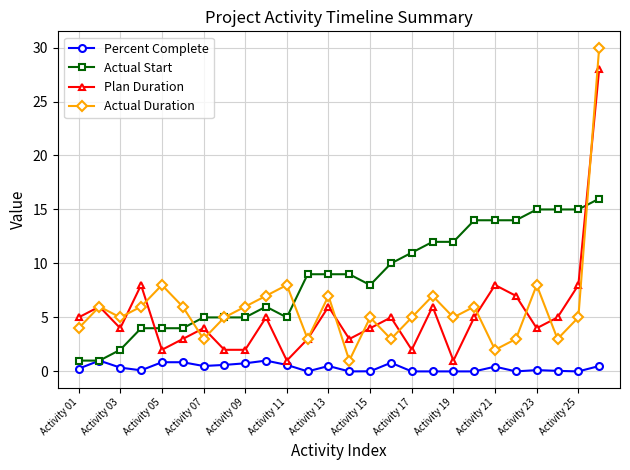

True or false: Percent Complete and Plan Duration cross at least once.

False